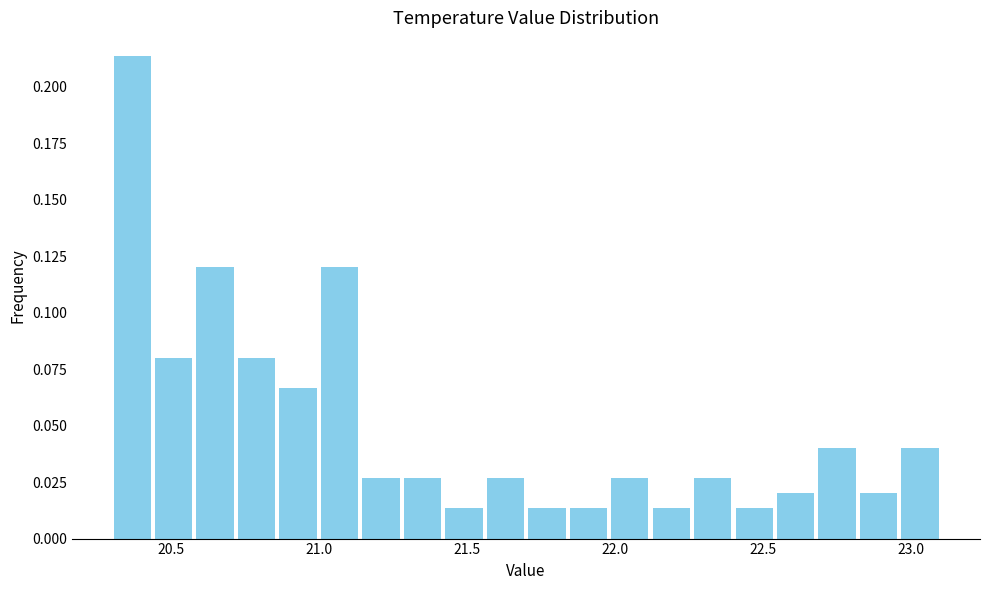

Read against the x-axis, roughly where is the centre of the tallest bar?

20.35